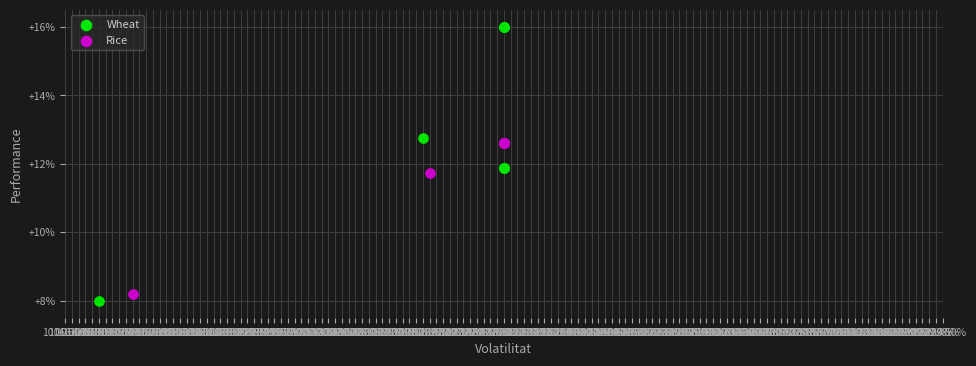

Which series has the widest spread of Y values?

Wheat